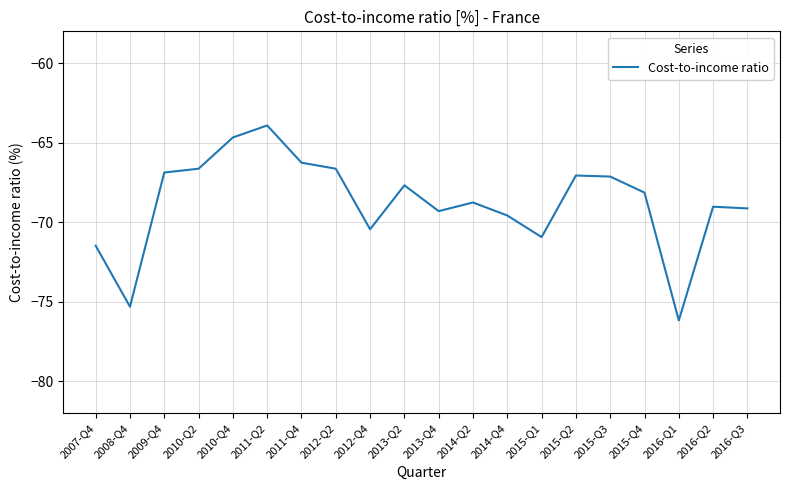

What position from the right is 2015-Q1?

7